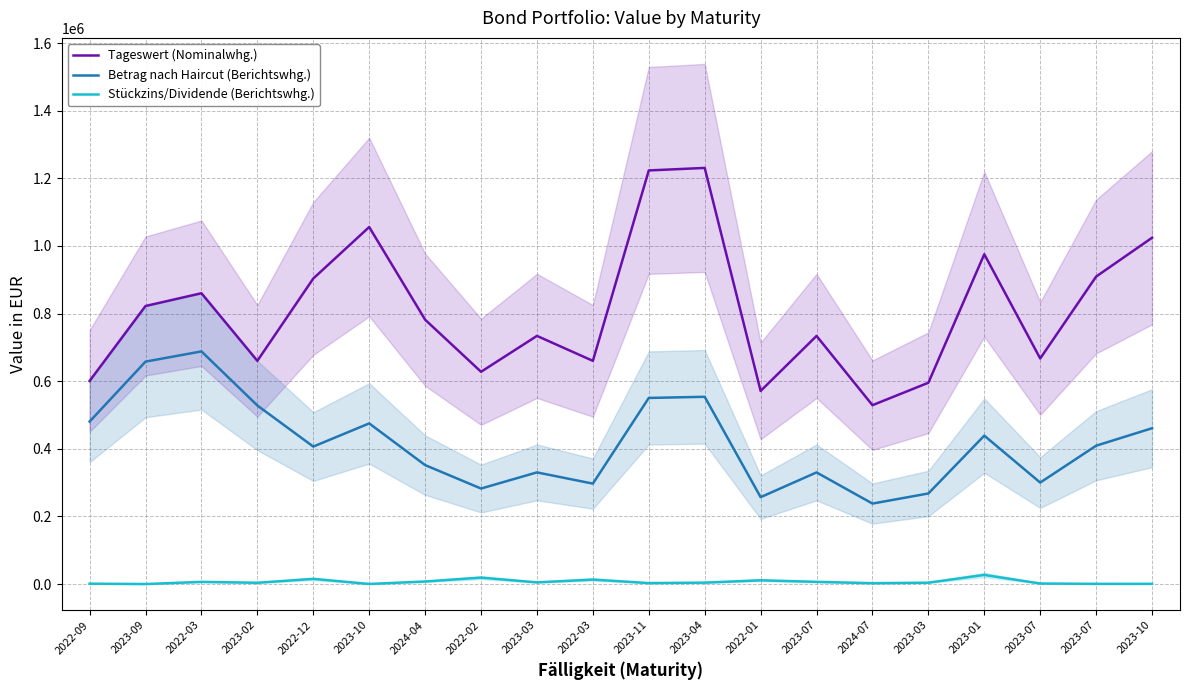

What is the lowest value of the Tageswert (Nominalwhg.) series?

529067.0